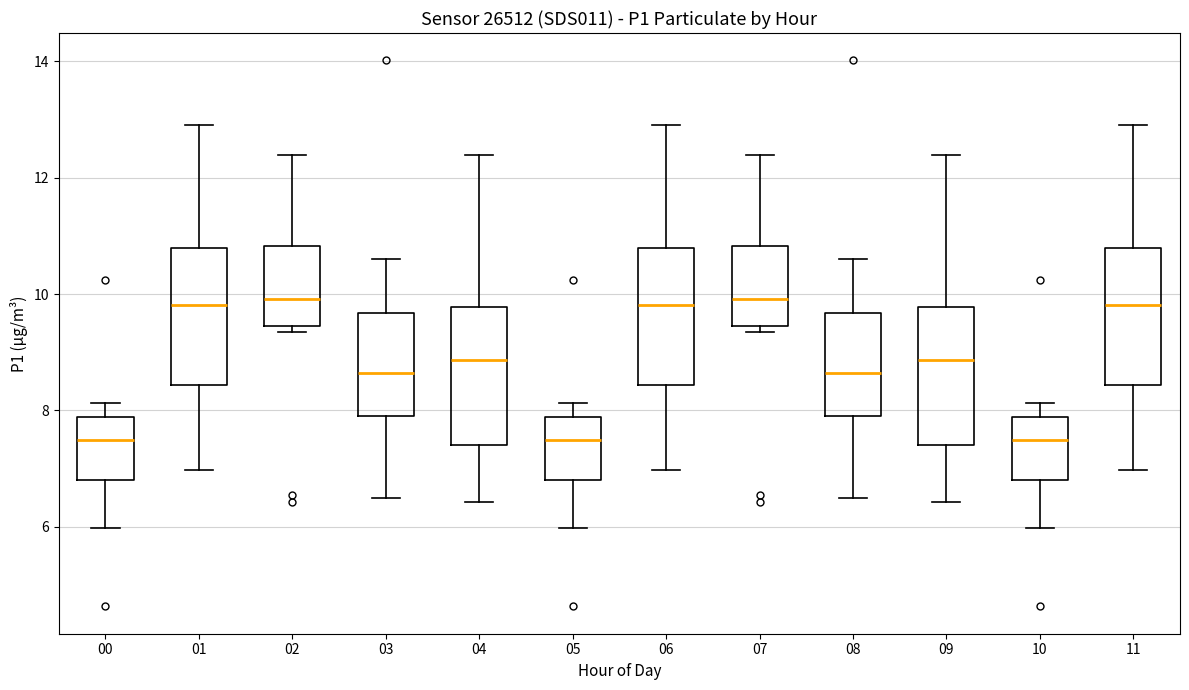

Where does the upper whisker of the box at x = 04 end on the y-axis? The values are not printed on the chart, so give them approximately, as read against the axis.

12.4